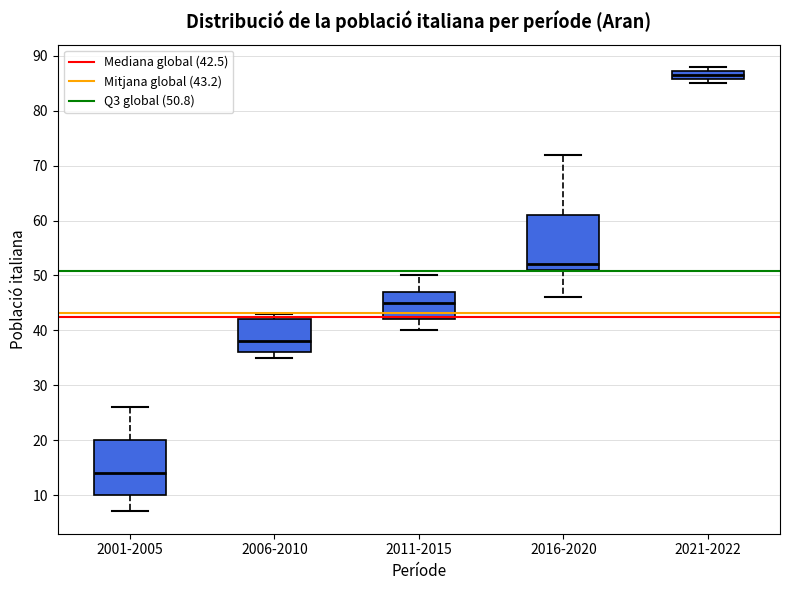

Reading left to right, transcribe this box plot: for each box, give where its median line is, the range the box spans, and where its two whiskers end, as read against the y-axis. The values are not printed on the chart, so give them approximately, as read against the axis.

2001-2005: median 14, box 10 to 20, whiskers 7 to 26
2006-2010: median 38, box 36 to 42, whiskers 35 to 43
2011-2015: median 45, box 42 to 47, whiskers 40 to 50
2016-2020: median 52, box 51 to 61, whiskers 46 to 72
2021-2022: median 87 (inside the box), box 86 to 87, whiskers 85 to 88